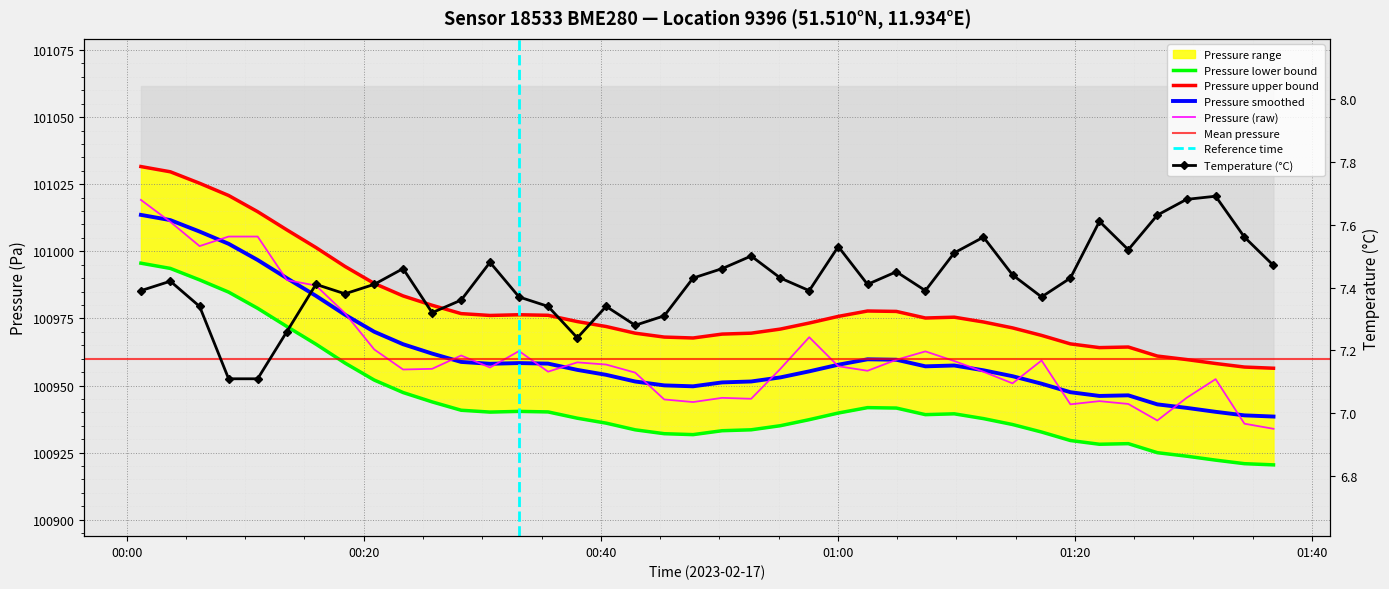

The temperature series shows 2.6 at 29. True or false?

False